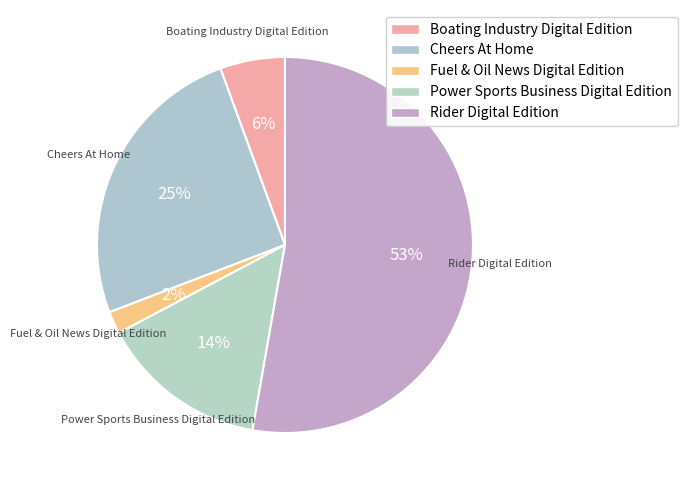

How many slices are in this pie chart?

5